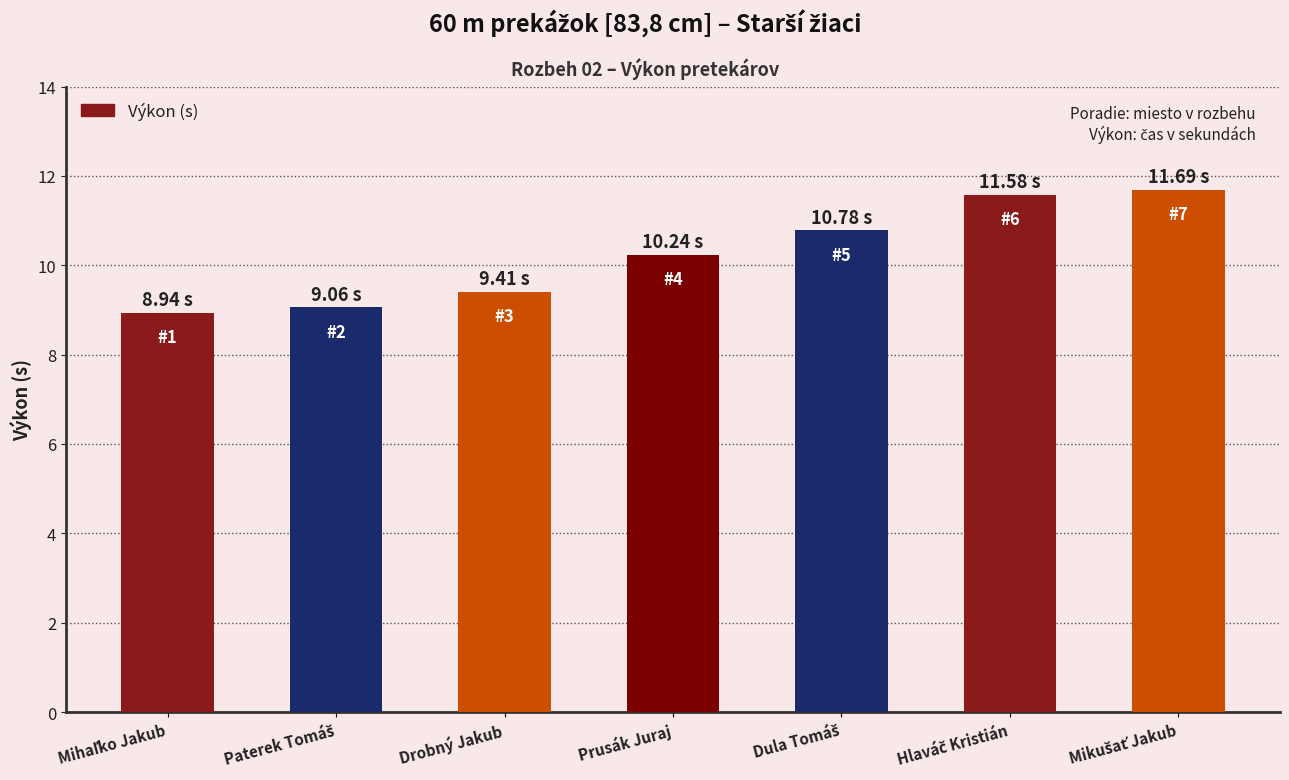

True or false: the data shows 10.2 at Prusák Juraj.

True